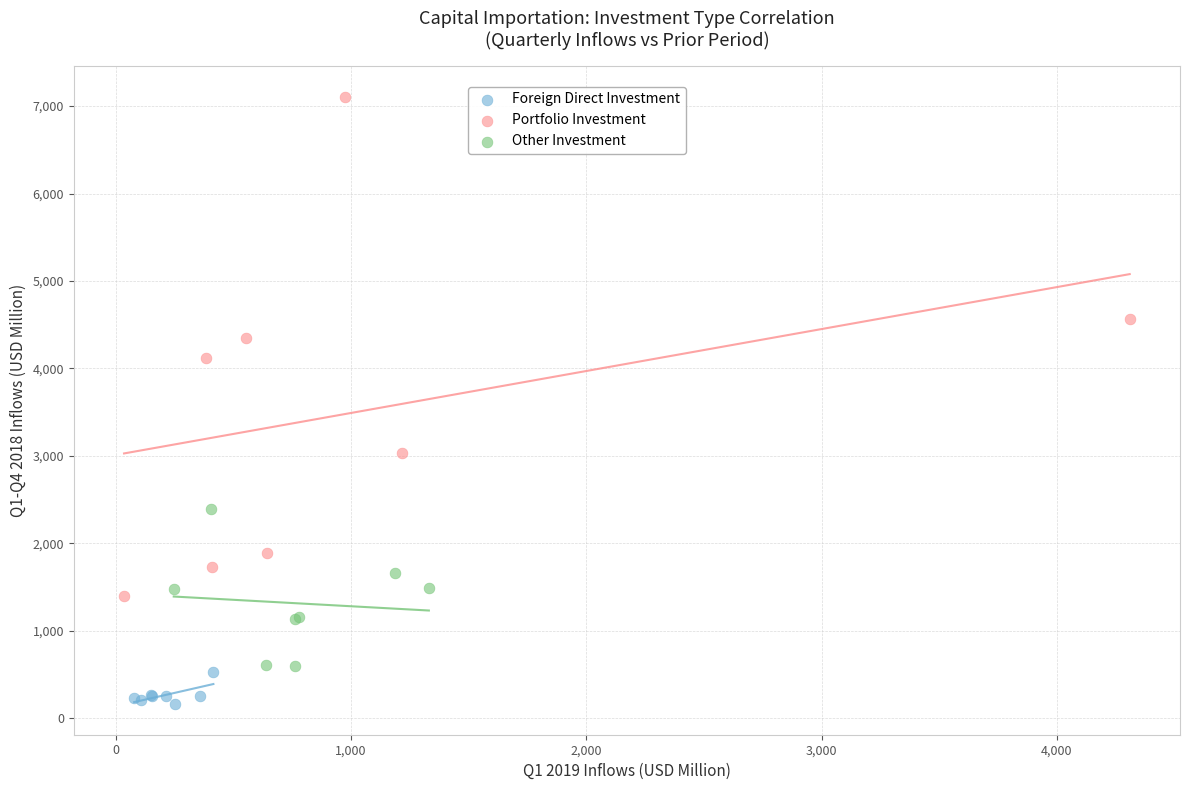

Which series has the largest Y range (max minus min)?

Portfolio Investment